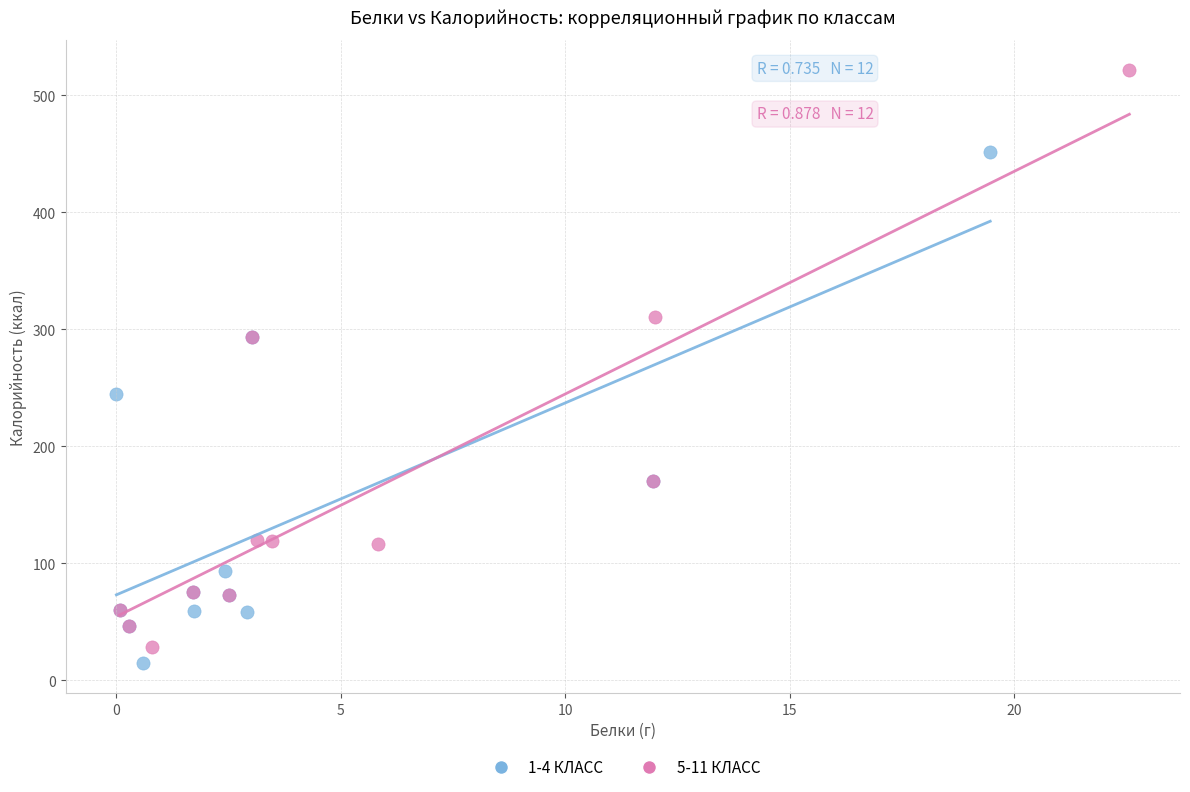

Which series contains the highest Y value?

5-11 КЛАСС